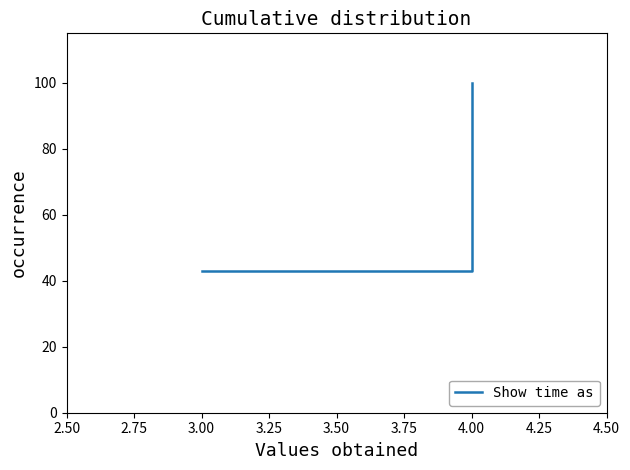

What is the ratio of the value at 3.00 to the value at 4.00?

0.4